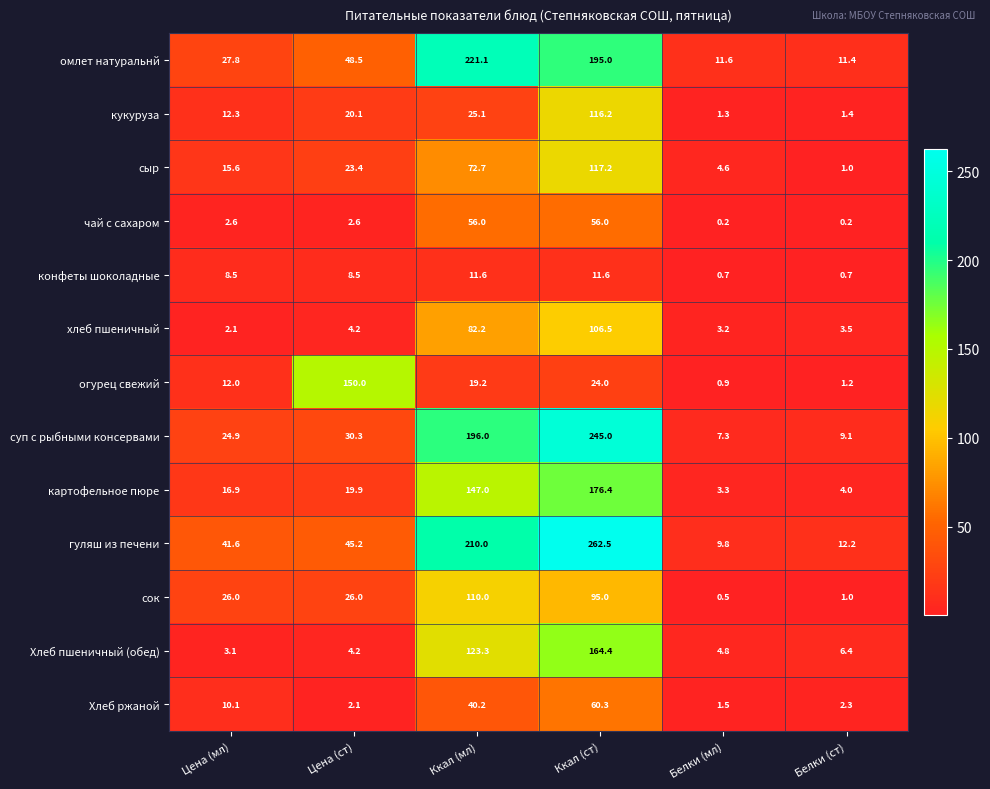

Is the value of суп с рыбными консервами at Ккал (ст) greater than the value of конфеты шоколадные at Белки (мл)?

Yes